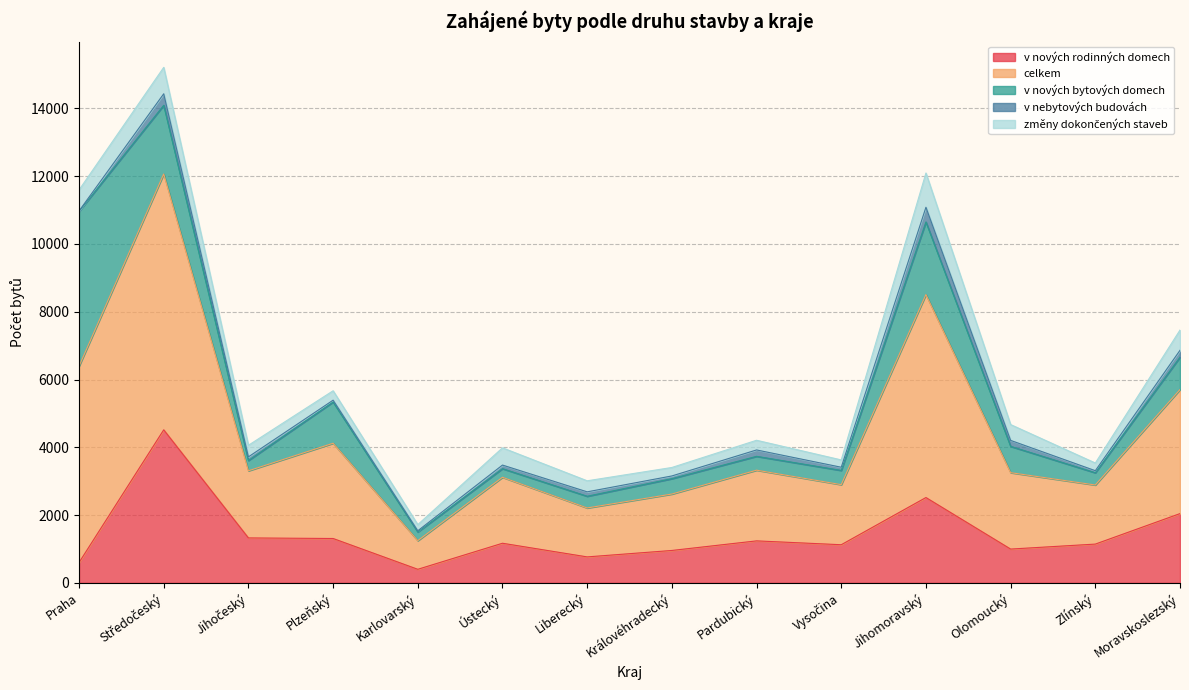

At which category is the sum across all series the highest?

Středočeský